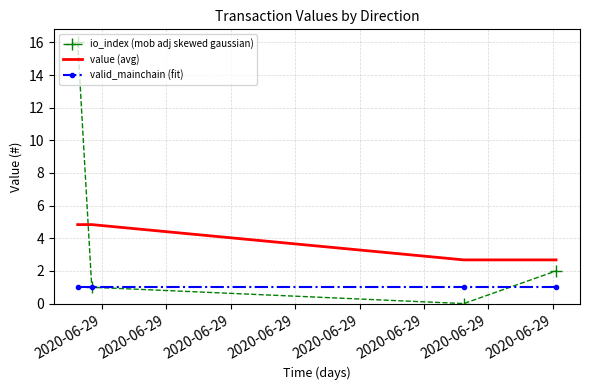

True or false: io_index (mob adj skewed gaussian) has more than 2 interior local peaks.

False